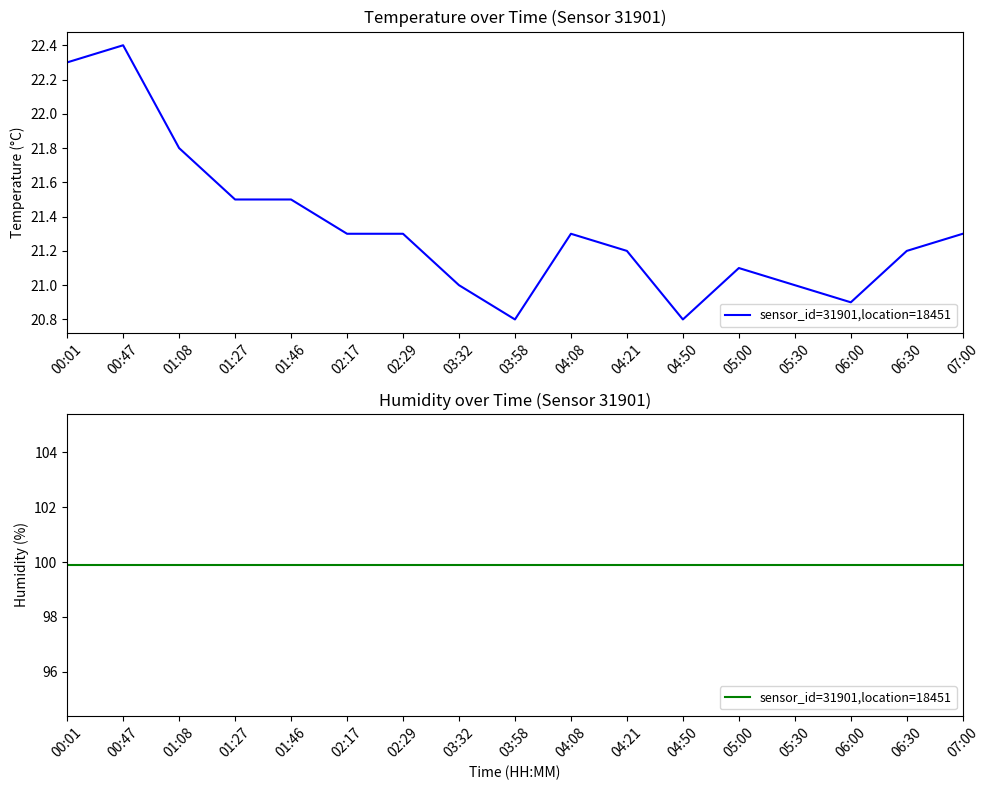

What is the greatest value displayed?

22.4